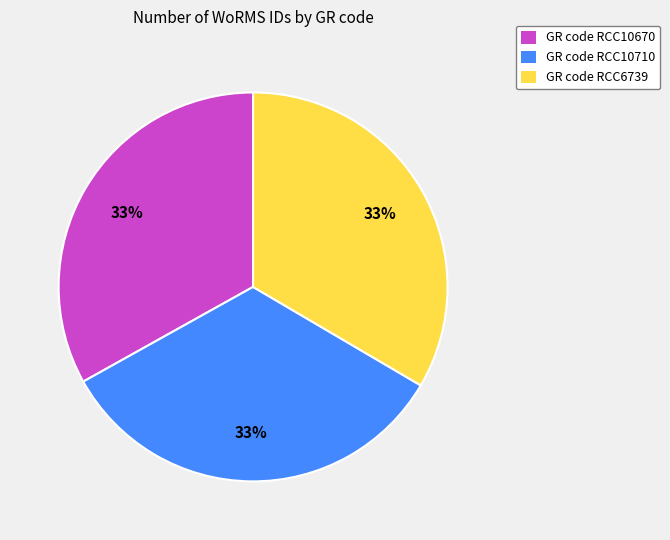

Is there any slice that represents more than half of the pie?

No